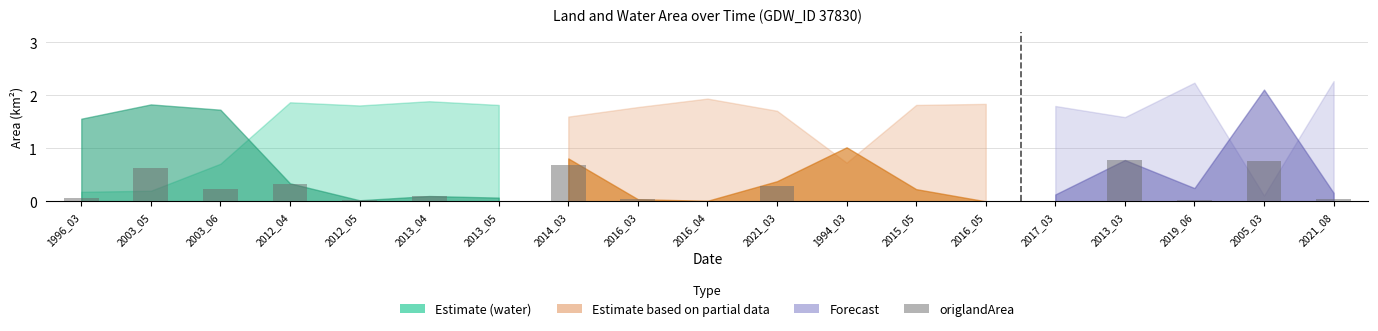

Count the number of categories in the chart.

19